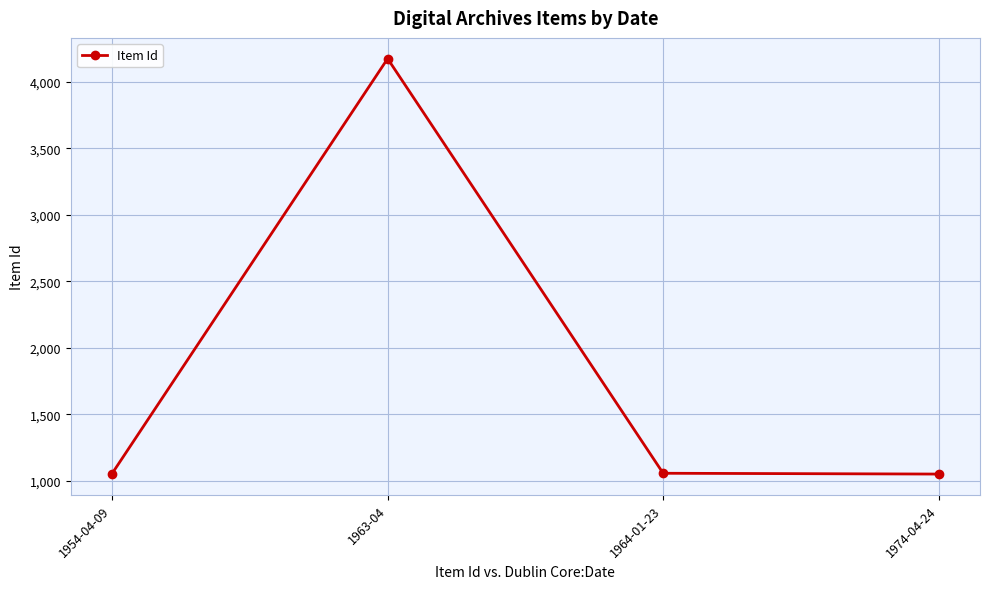

Approximately how many times larger is the value at 1954-04-09 compared to 1964-01-23?

1.0